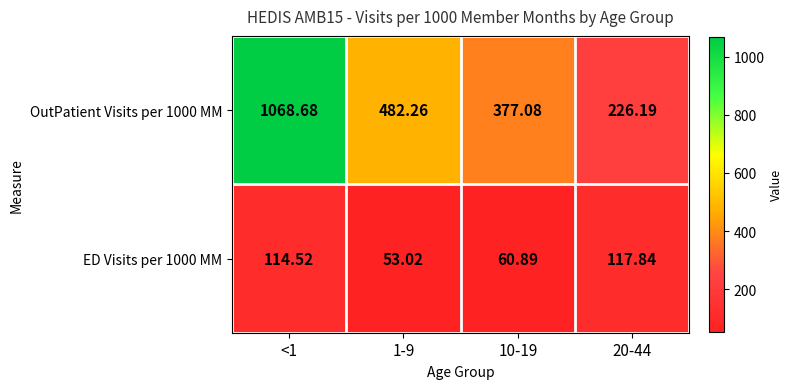

Rank the series at 10-19 from highest to lowest value.

OutPatient Visits per 1000 MM, ED Visits per 1000 MM